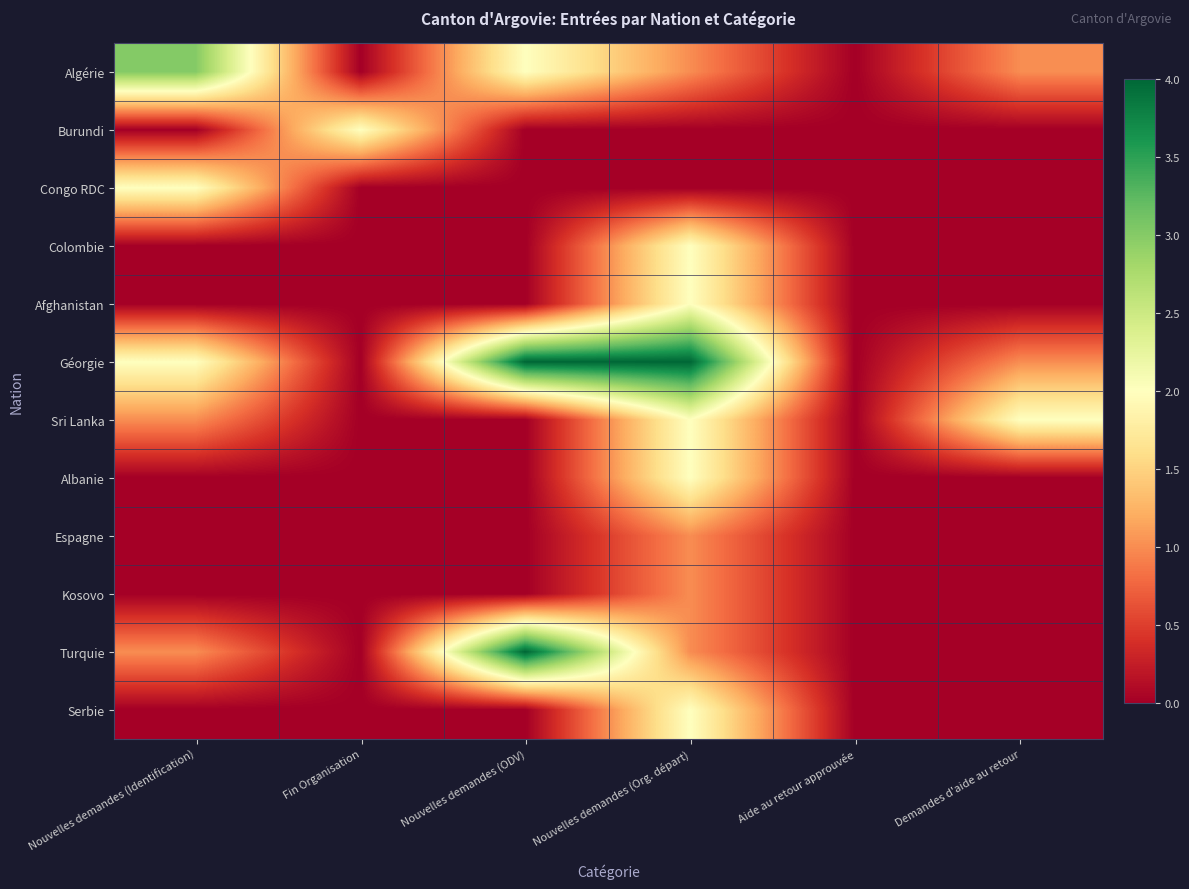

Which series has the largest total across all categories?

Géorgie